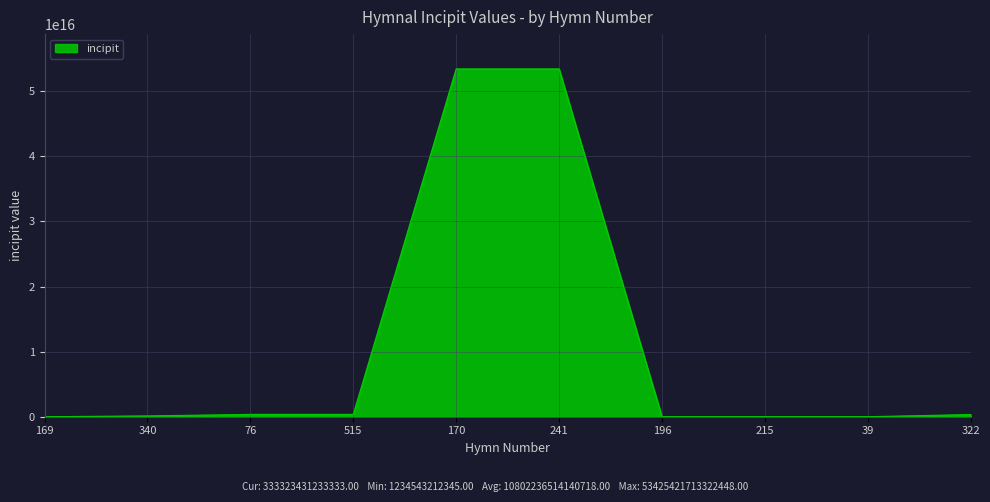

Is it true that the value at 196 is 0?

True